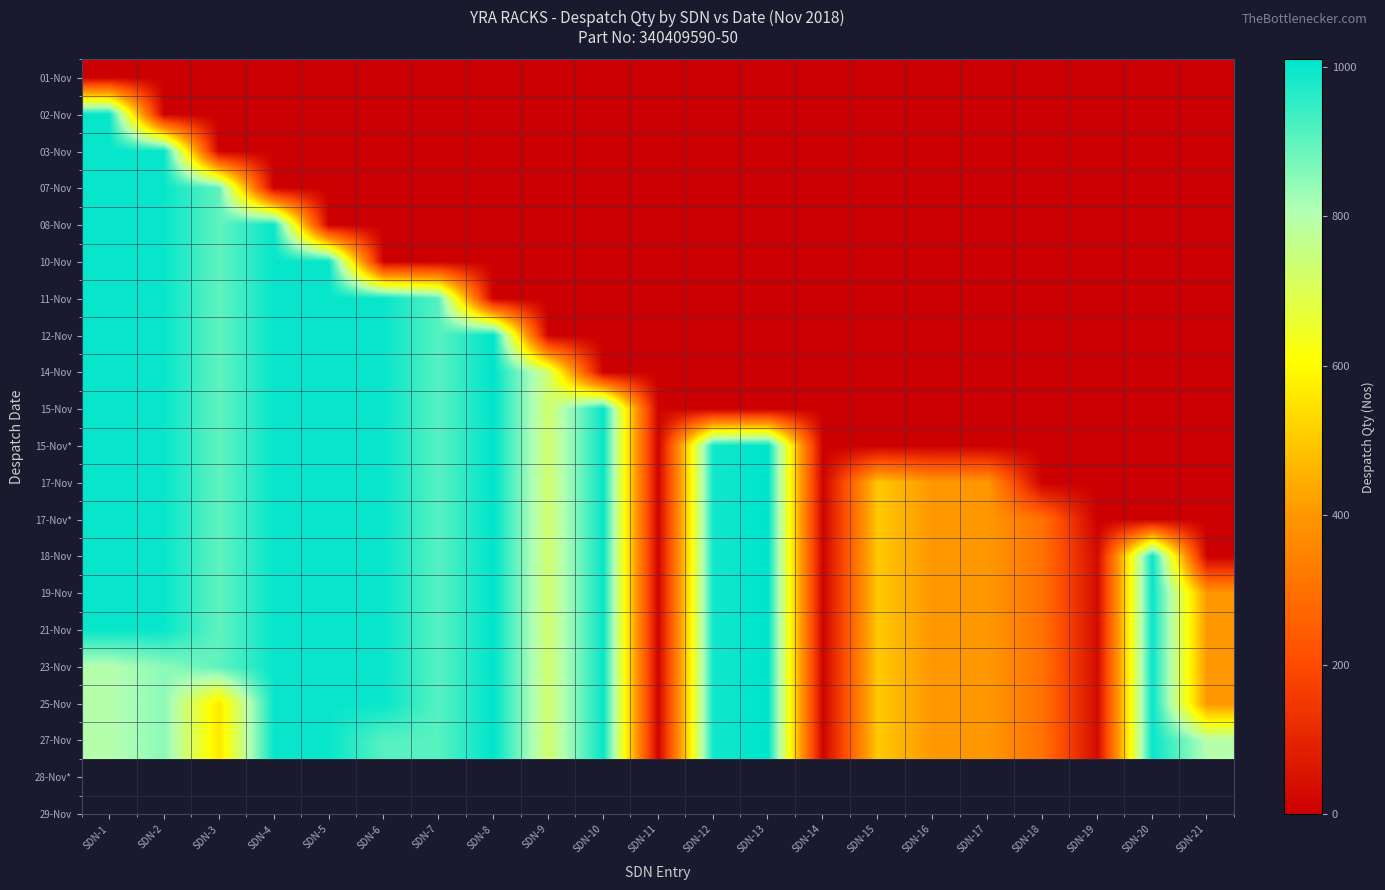

What is the greatest value displayed?

1010